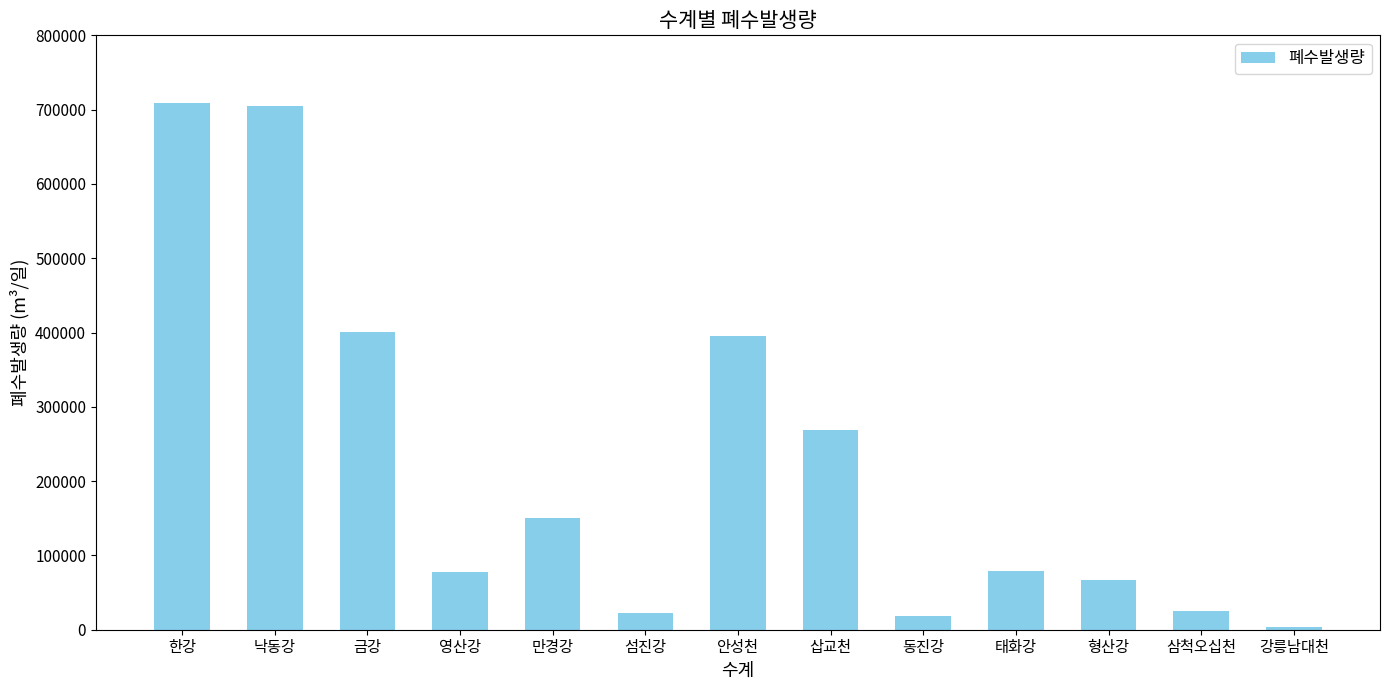

Which label corresponds to the smallest value in the chart?

강릉남대천